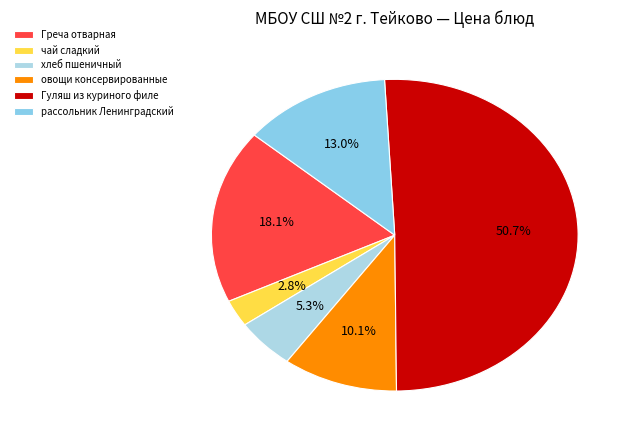

Is it true that хлеб пшеничный is 1% of the pie?

False